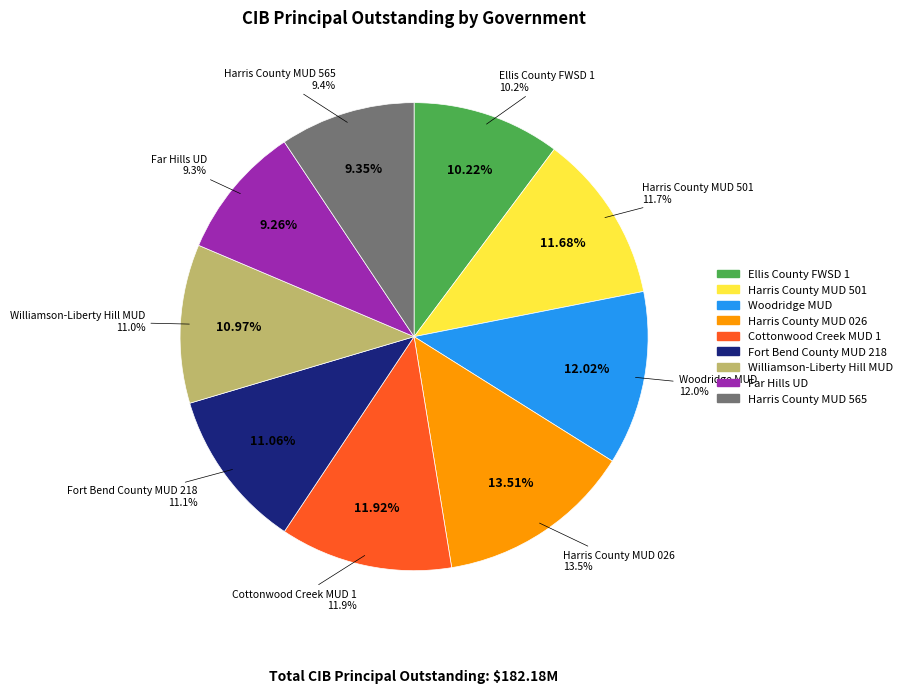

How many slices are in this pie chart?

9